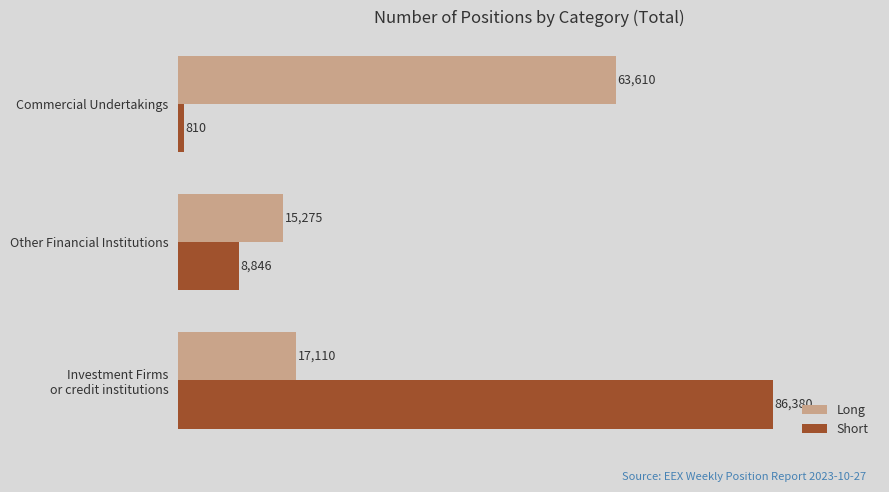

What is the difference between the maximum and minimum values in the Long series?

48335